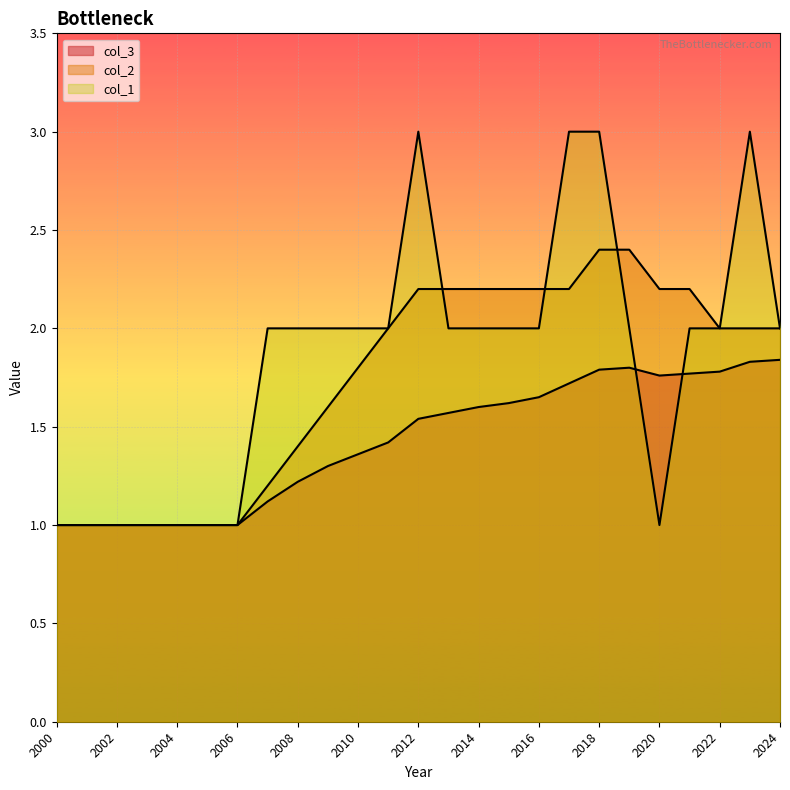

At which label is col_2 closest to 1?

2000